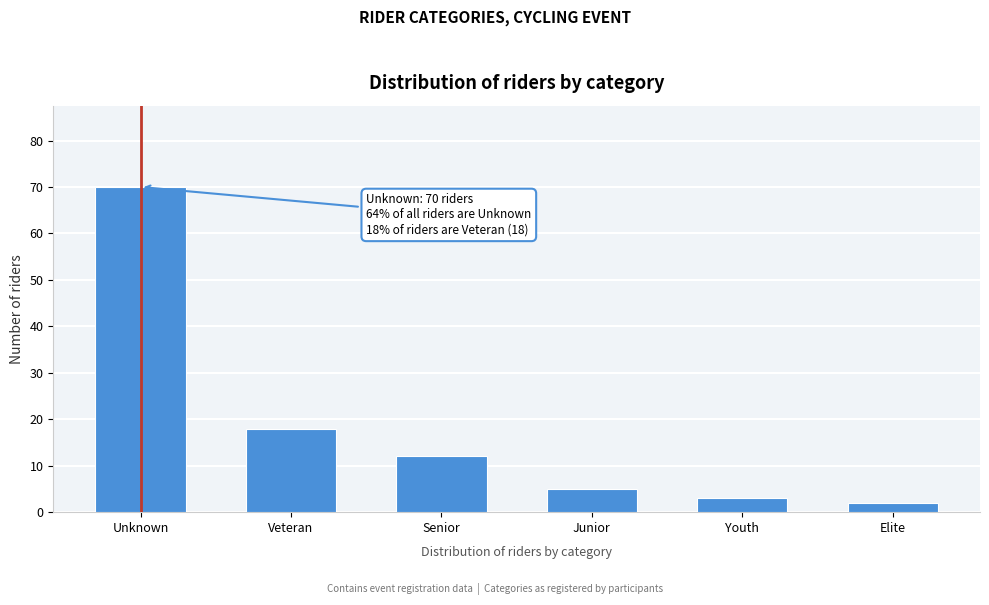

Reading left to right, extract all data points from this chart.

70	18	12	5	3	2